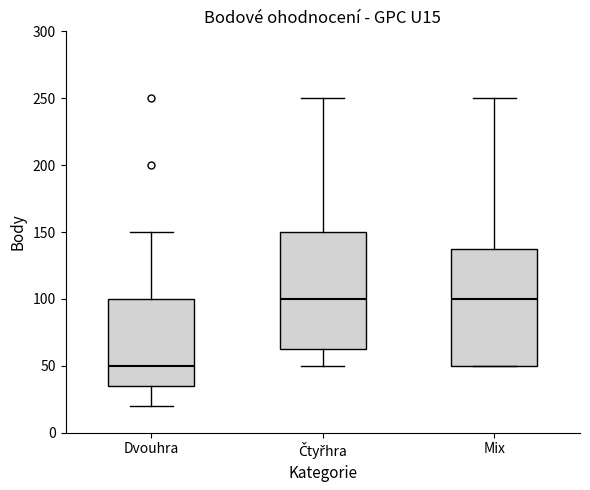

Where is the lower edge of the box for Mix on the y-axis? The values are not printed on the chart, so give them approximately, as read against the axis.

50